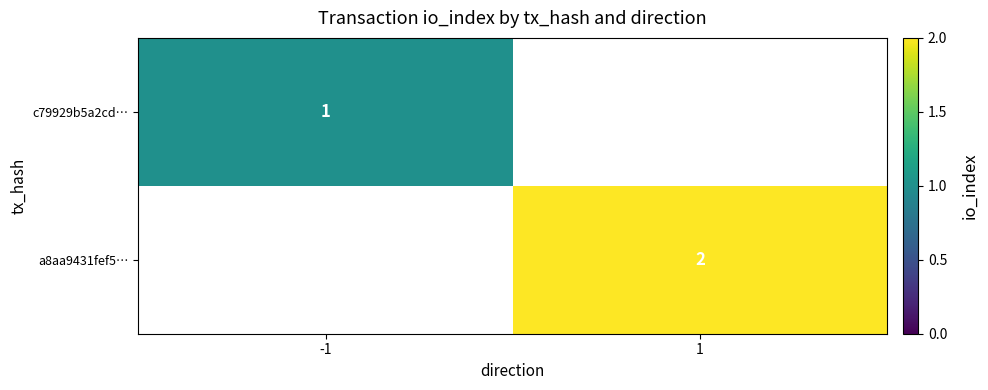

Is it true that a8aa9431fef5… equals 2 at 1?

True